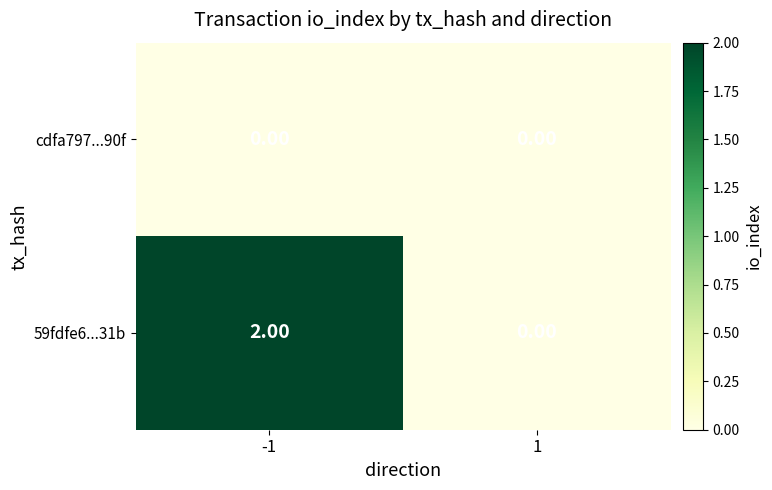

List the series in order of their overall mean, lowest first.

cdfa797...90f, 59fdfe6...31b